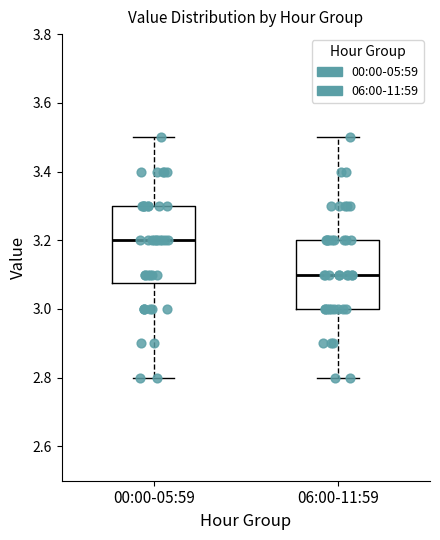

Where is the lower edge of the box for 00:00-05:59 on the y-axis? The values are not printed on the chart, so give them approximately, as read against the axis.

3.08